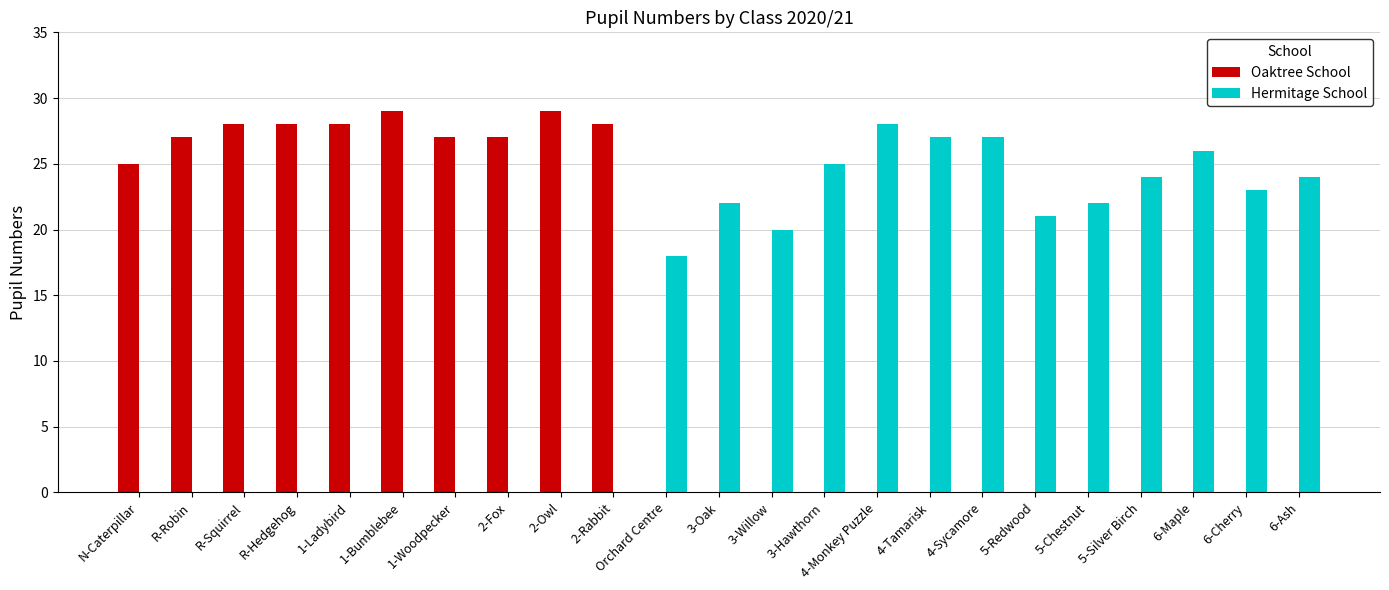

Are the bars horizontal?

No